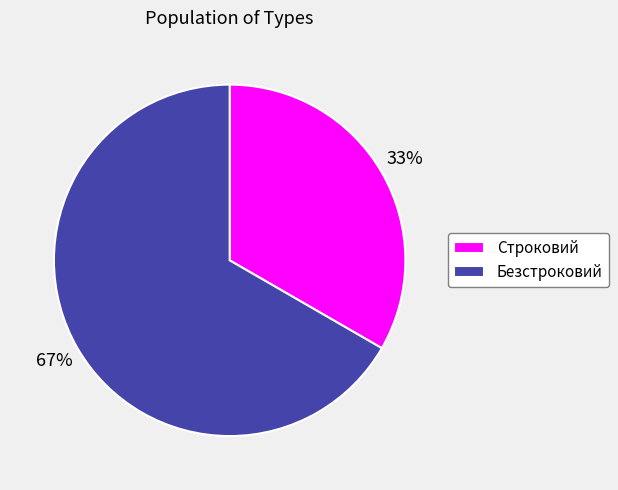

How many slices are in this pie chart?

2